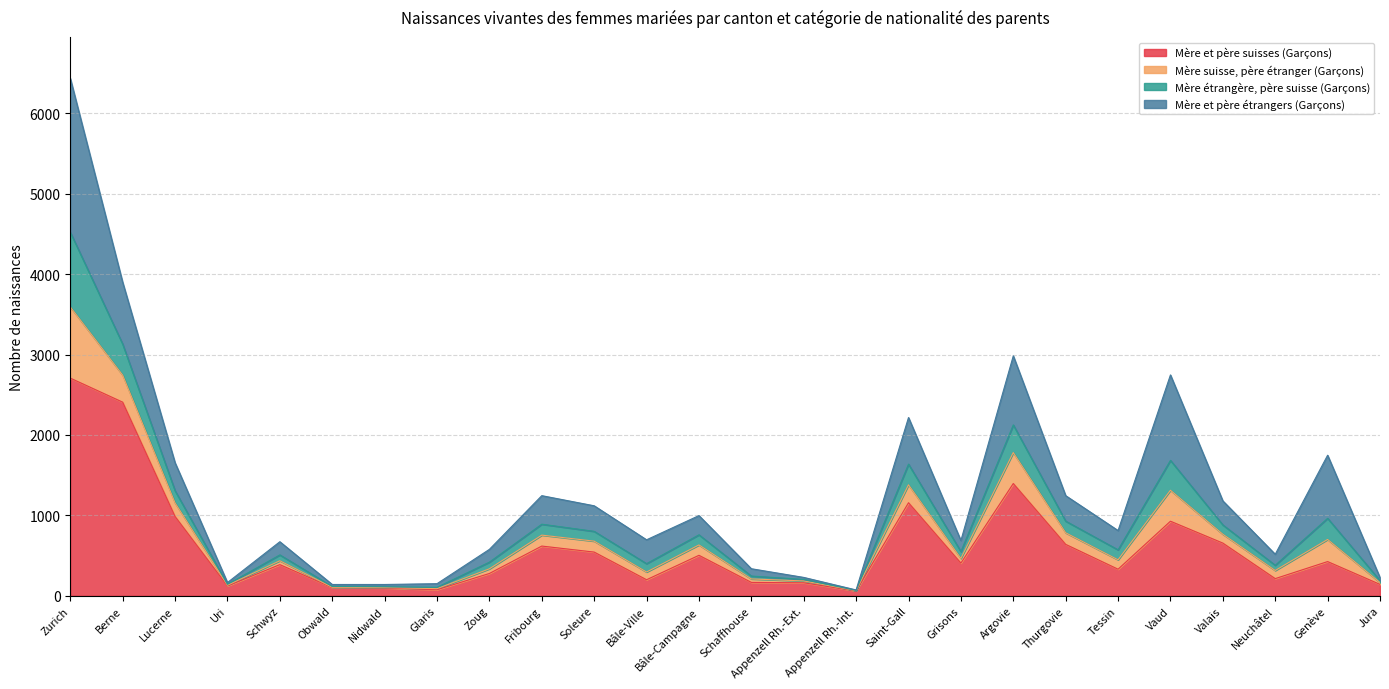

The Mère et père suisses (Garçons) series shows 43 at Glaris. True or false?

False